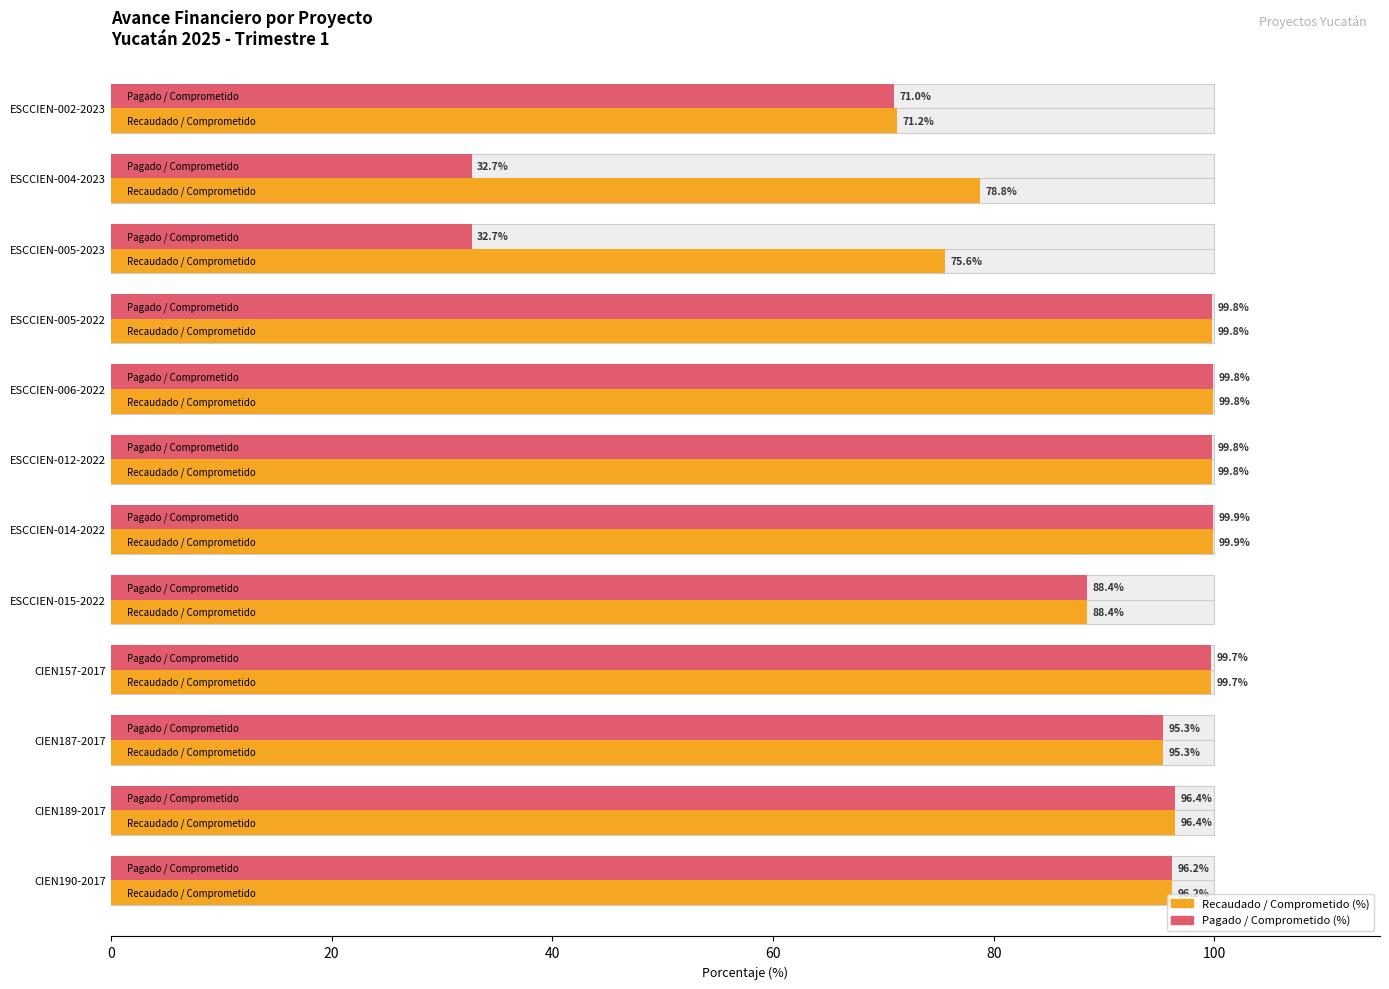

What is the value of the Recaudado / Comprometido (%) bar at the 10th from the left?

95.3